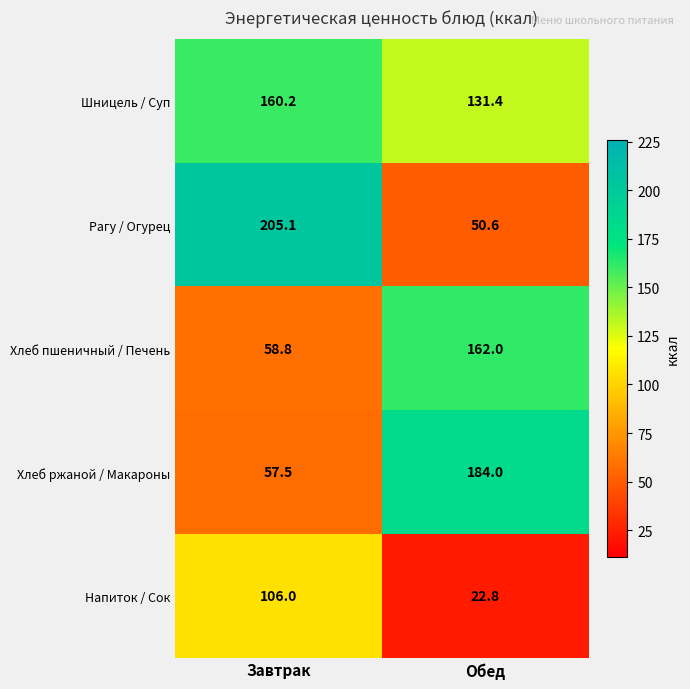

Which series has the largest total across all categories?

Шницель / Суп